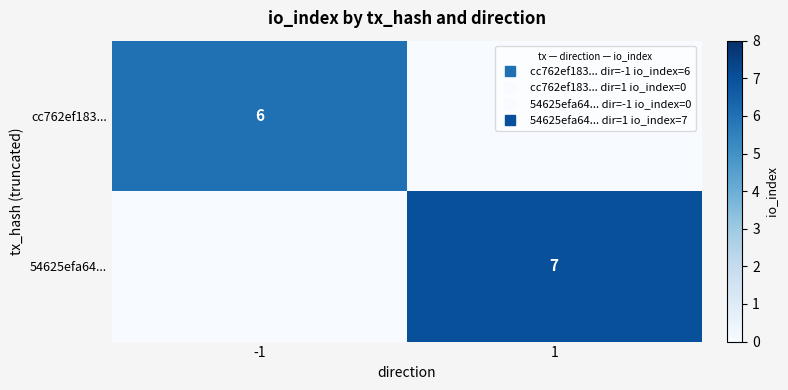

The cc762ef183... series shows 10 at -1. True or false?

False